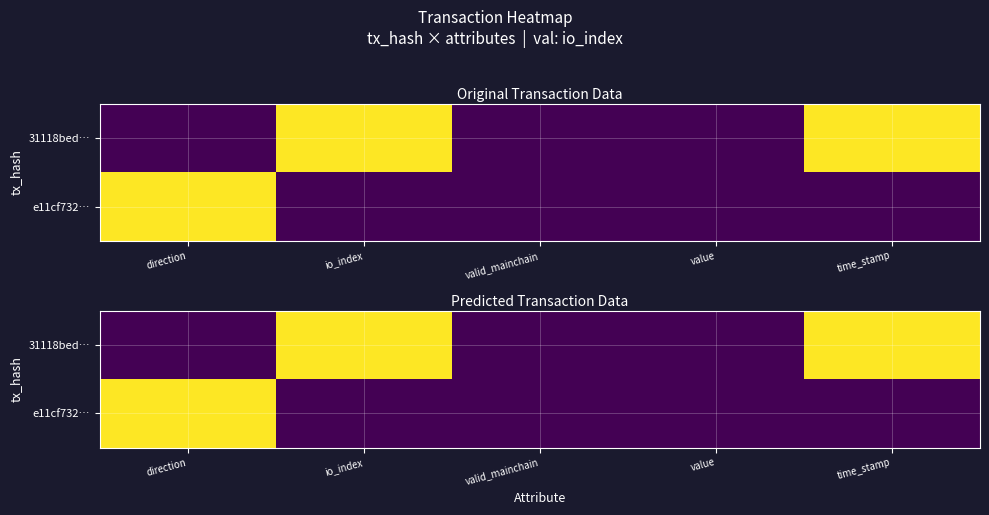

At how many categories does at least one series exceed 0?

3